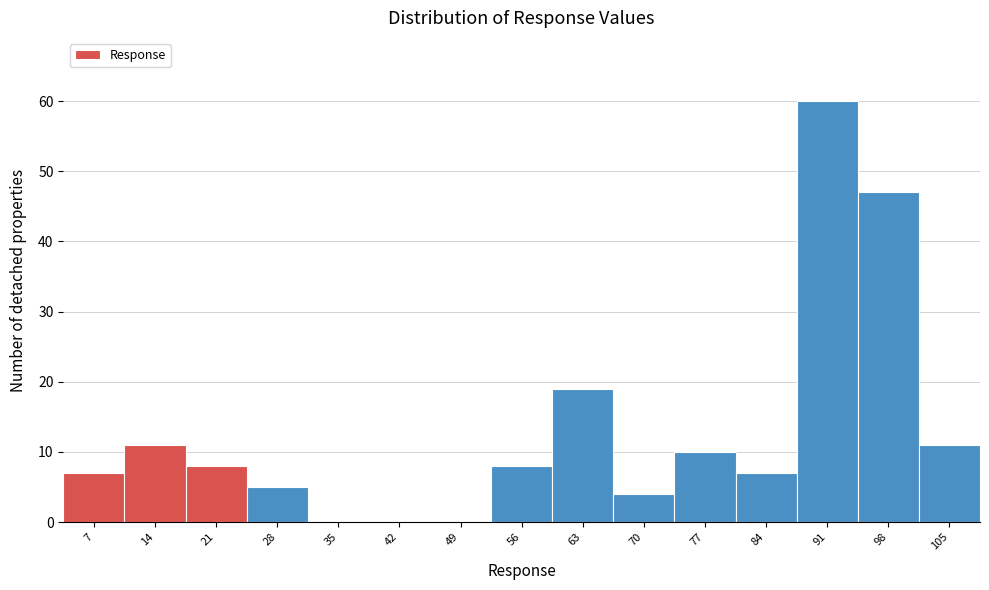

What is the height of the bar covering 66 to 73 on the x-axis? Neither the bar edges nor the heights are printed on the chart, so give them approximately, as read against the axes.

4